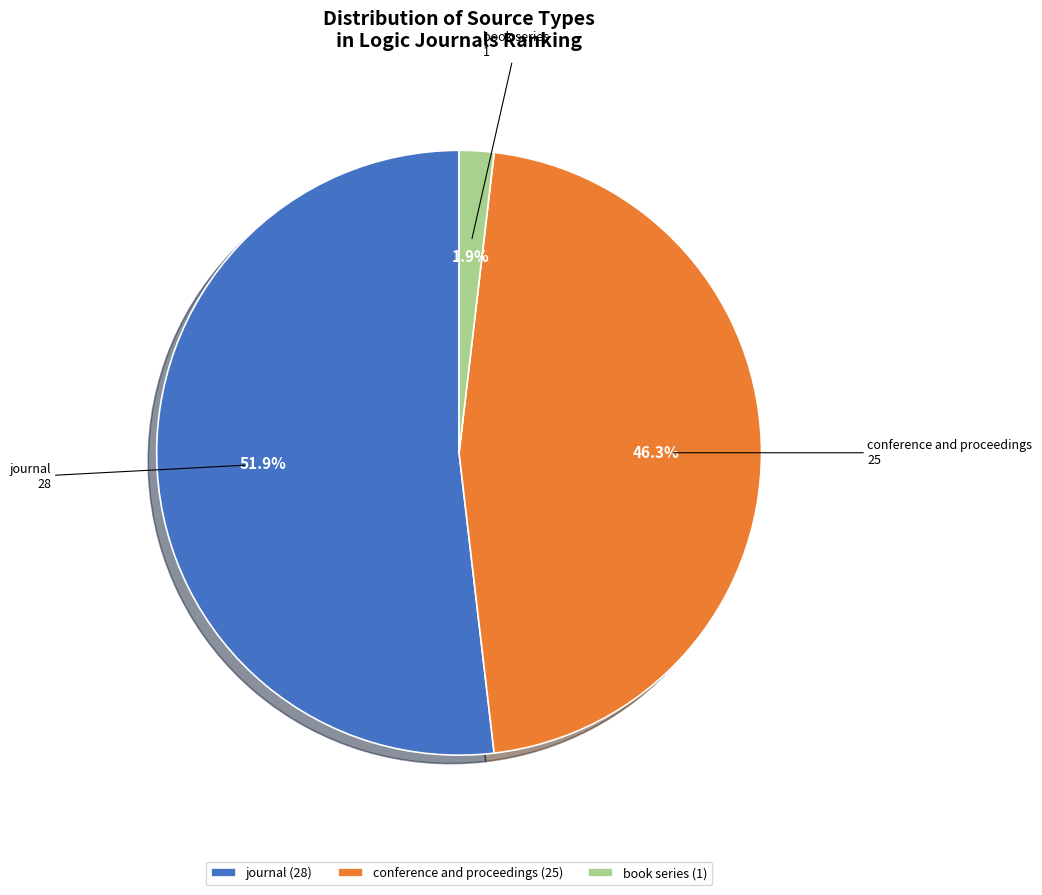

What percentage is NOT represented by conference and proceedings?

53.7%